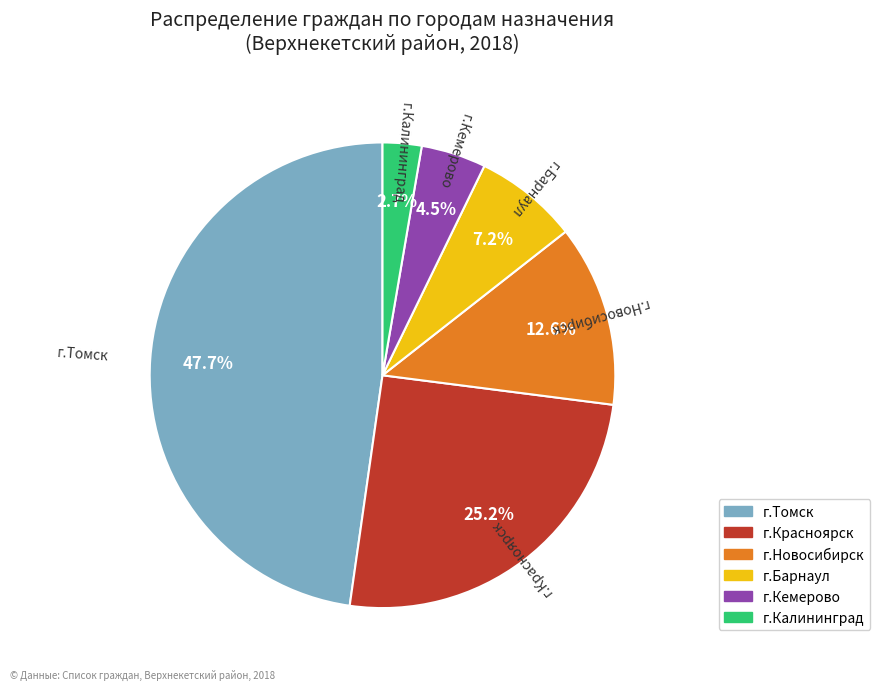

Is it true that г.Новосибирск is 13% of the pie?

True